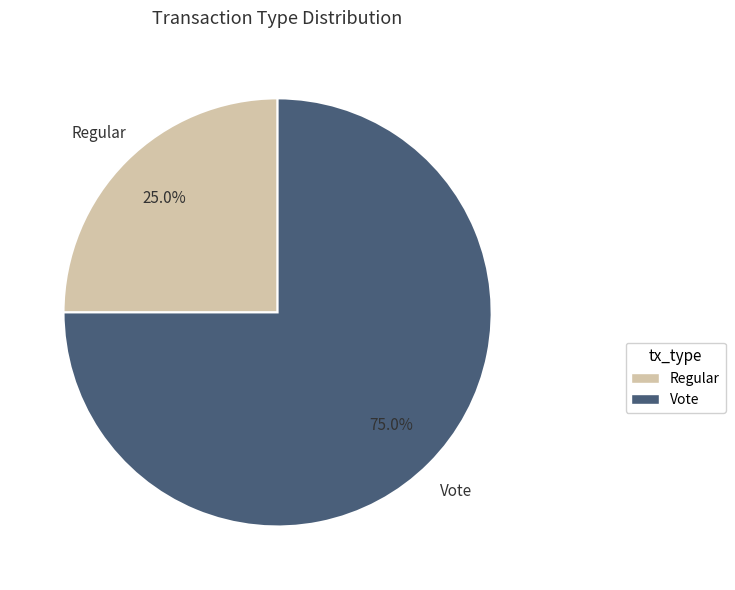

To the nearest percent, what is the average slice percentage?

50%